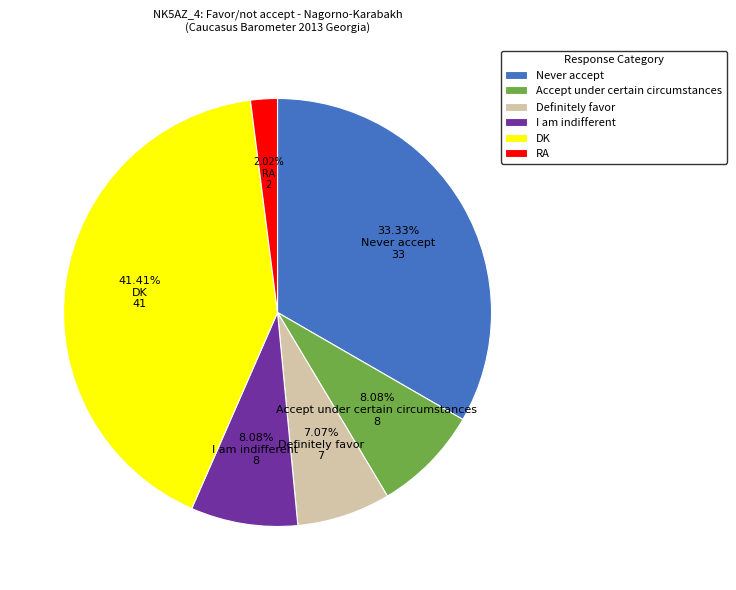

Which slice is the largest?

DK